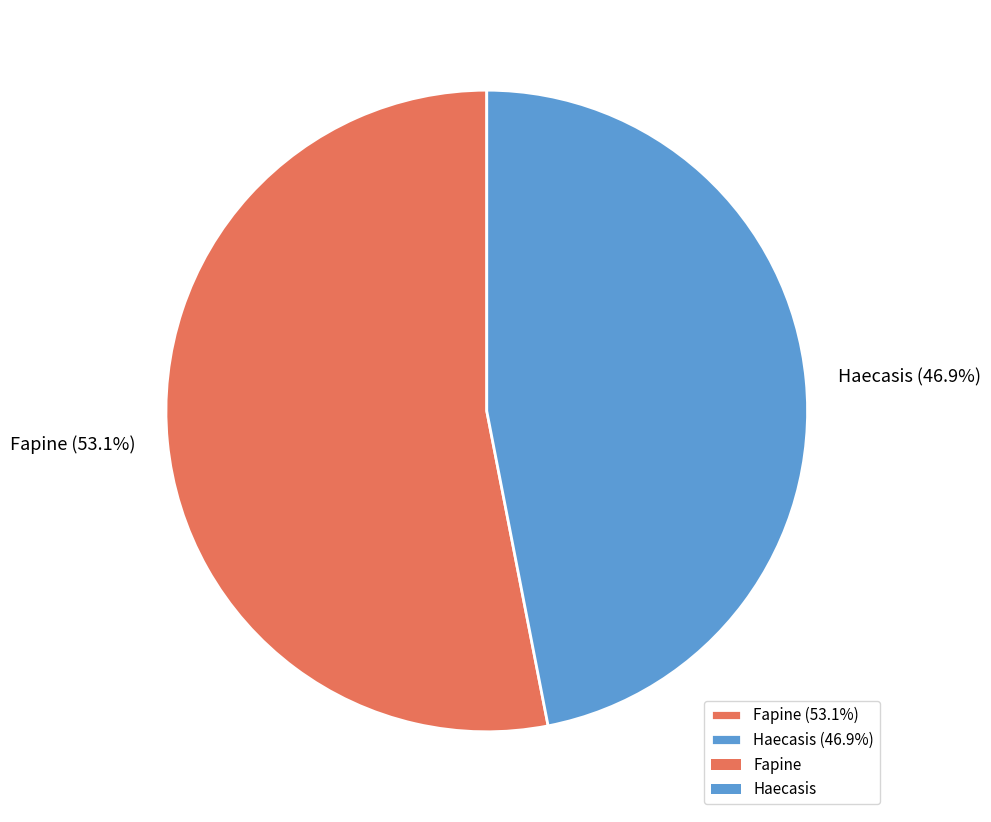

Do Haecasis and Fapine together represent more than half of the pie?

Yes